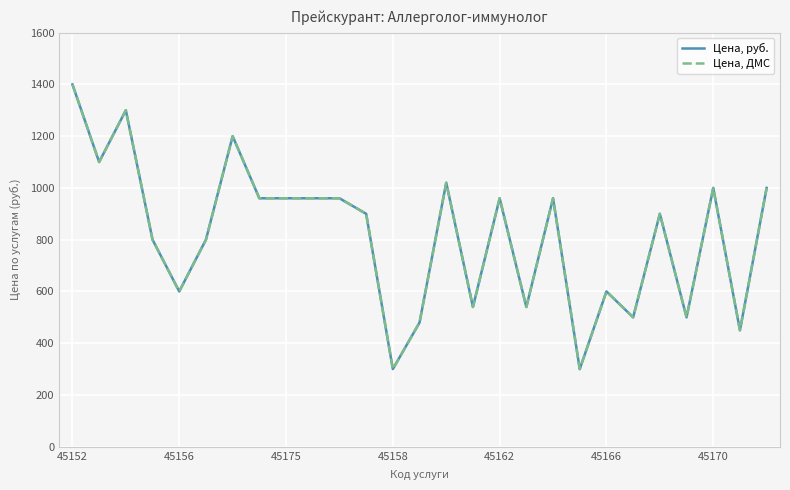

What is the minimum value for Цена, руб.?

300